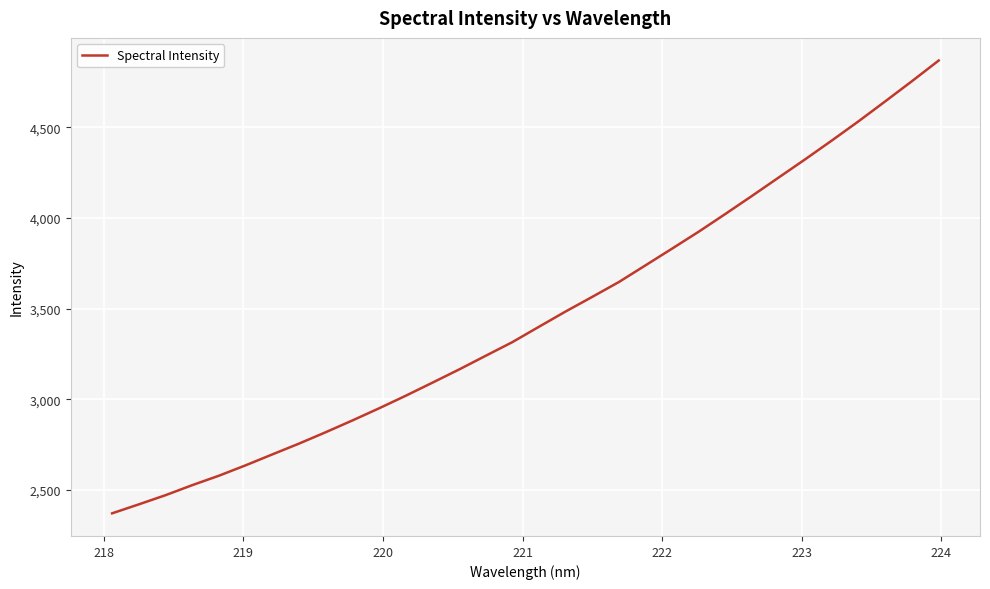

What is the greatest value displayed?

4869.2